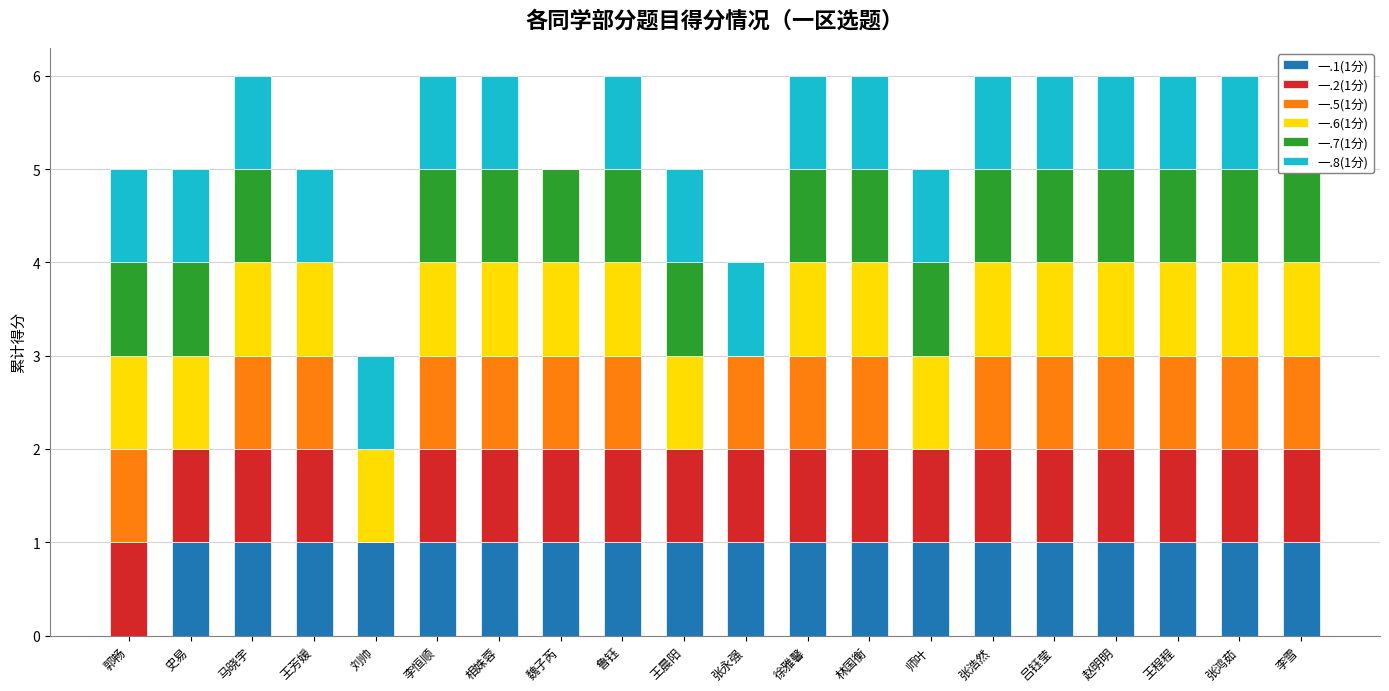

At which category is the sum across all series the highest?

马晓宇